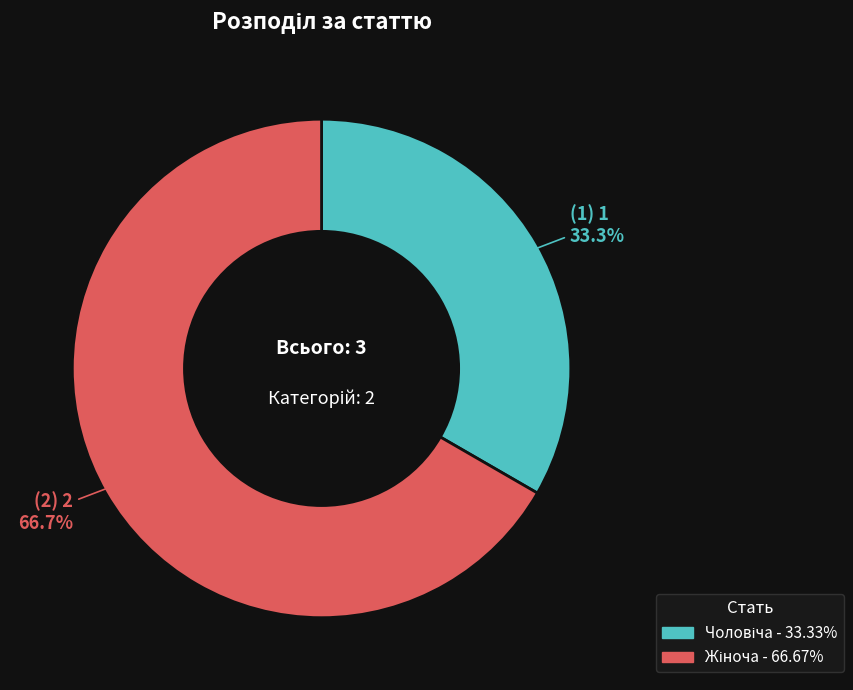

Does any single category account for the majority?

Yes